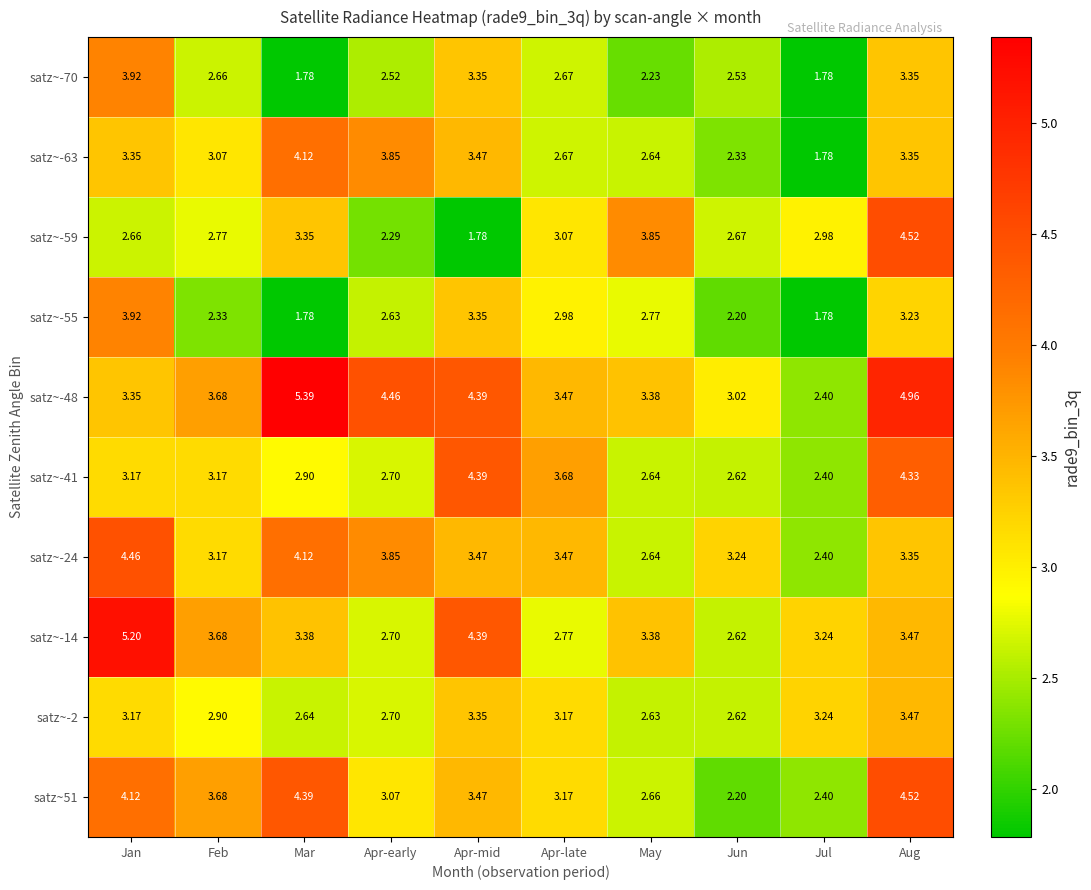

At which category is the sum across all series the highest?

Aug